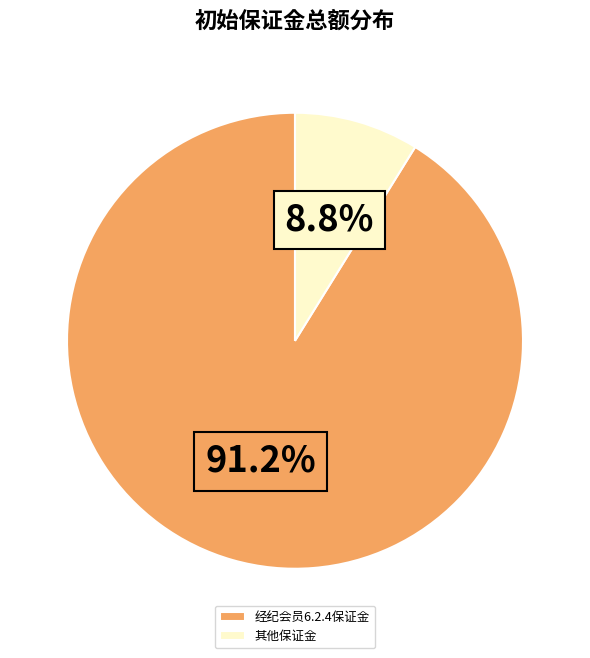

Count the number of slices in the pie.

2